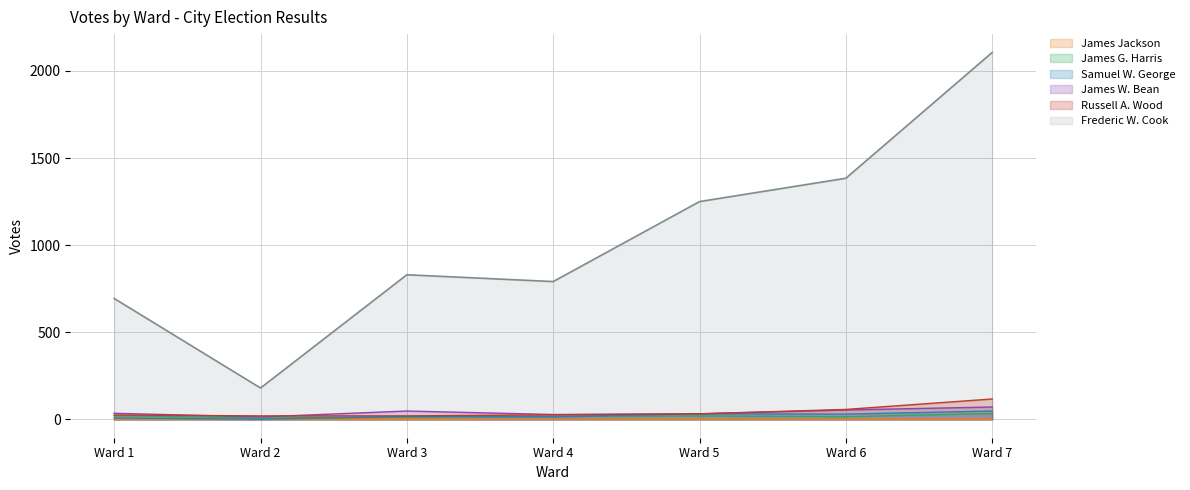

The Frederic W. Cook series shows 1163 at Ward 4. True or false?

False